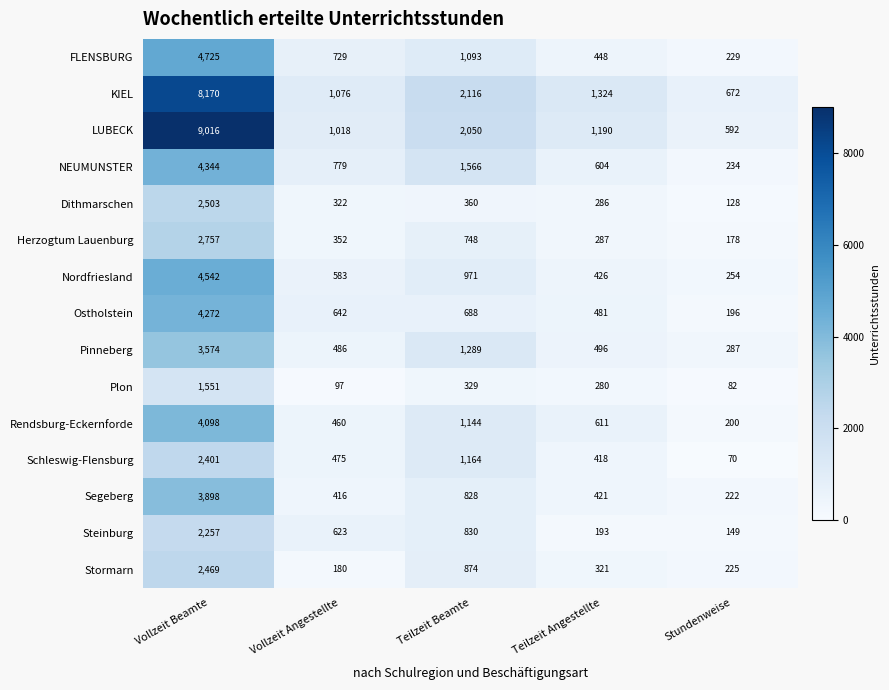

What is the total value across all series at Stundenweise?

3718